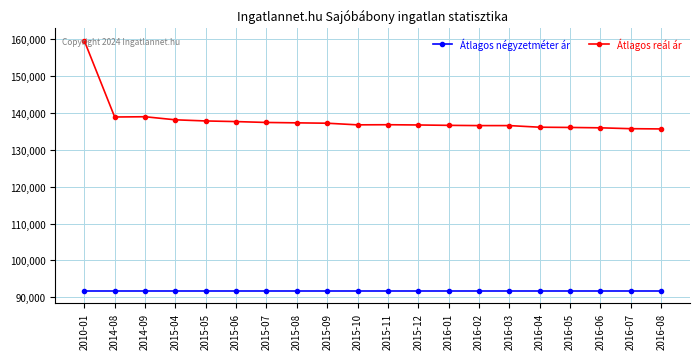

At which category is the sum across all series the highest?

2010-01